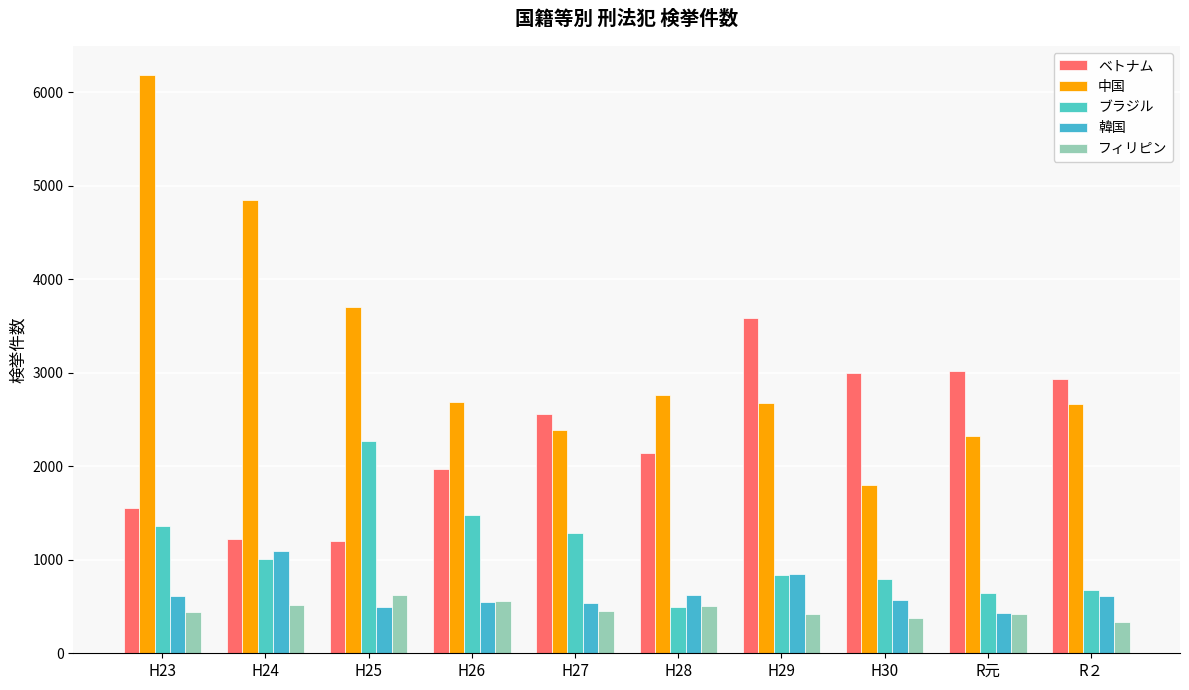

How many bars are there in total?

50